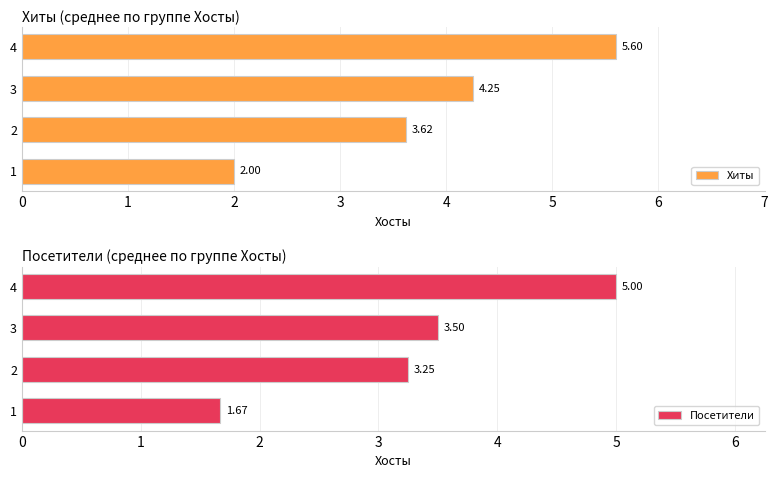

What is the difference between the Хиты values at 1 and 2?

1.6